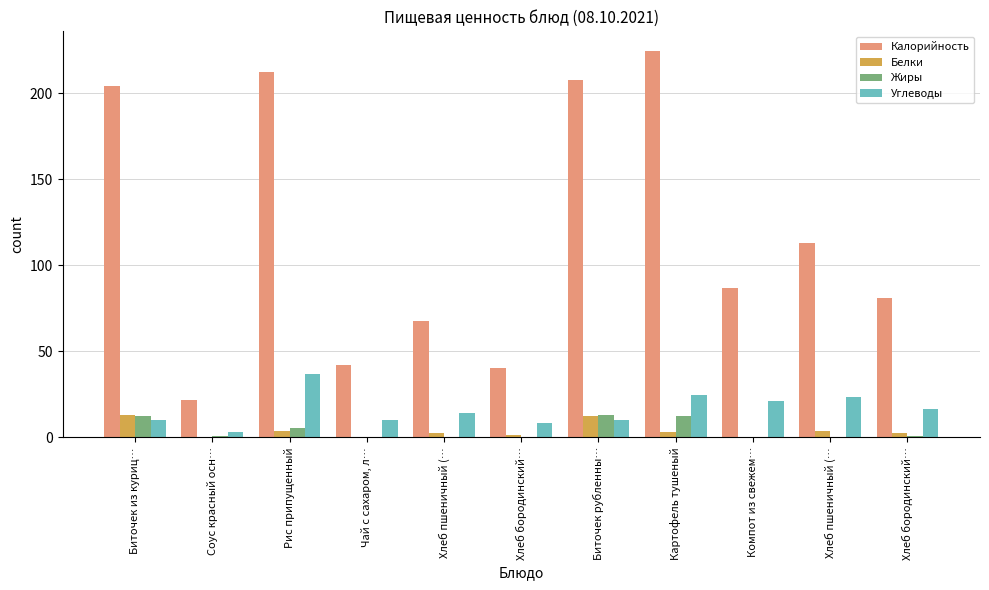

What is the maximum value shown in the chart?

224.6